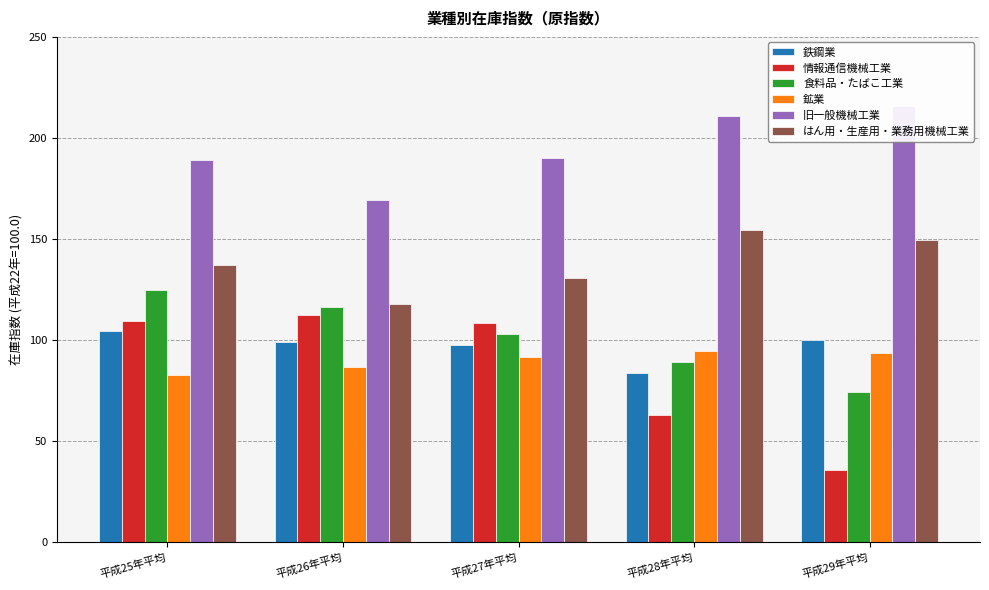

The value of 情報通信機械工業 at 平成26年平均 is 25.6. True or false?

False